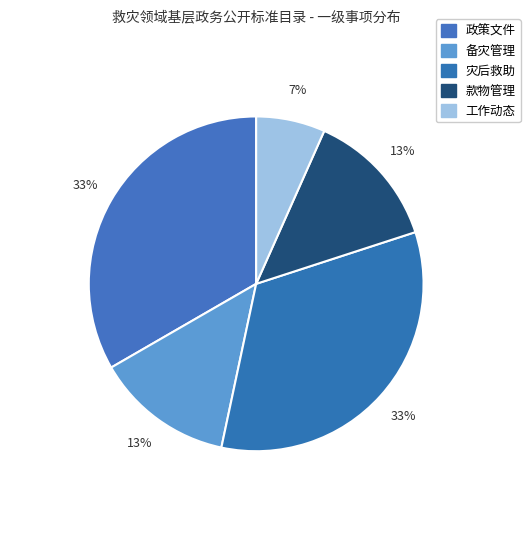

To the nearest percent, what is the difference between the 政策文件 and 款物管理 slice percentages?

20%